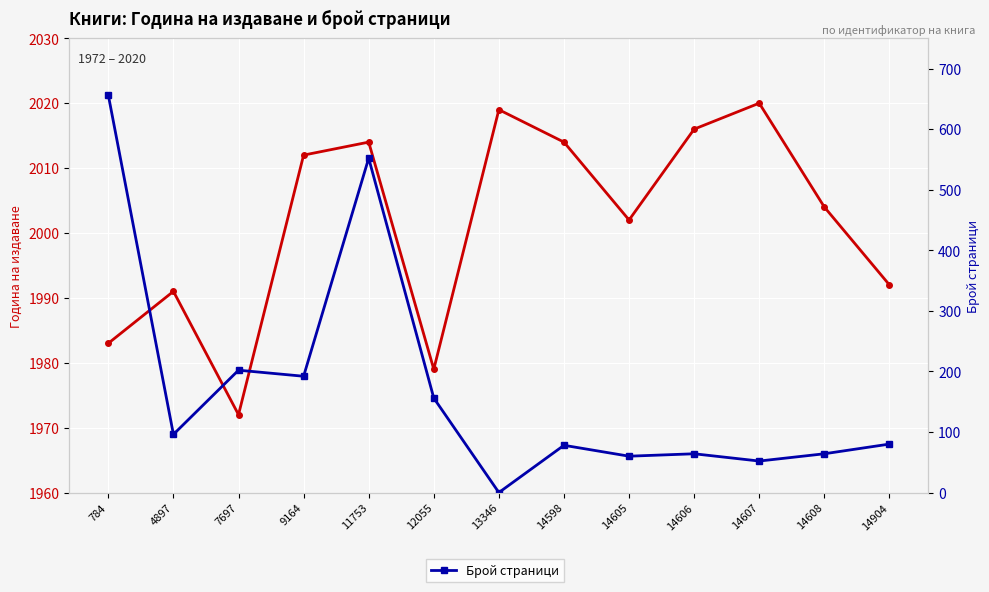

What is the maximum value shown in the chart?

2020